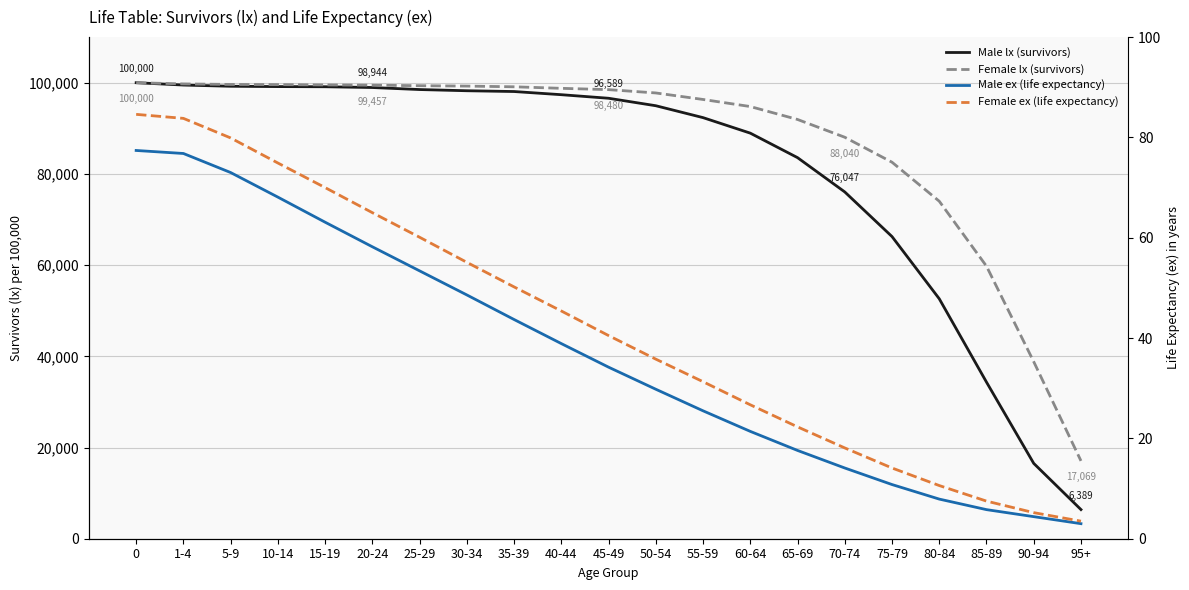

True or false: Female lx (survivors) and Male lx (survivors) intersect in this chart.

False